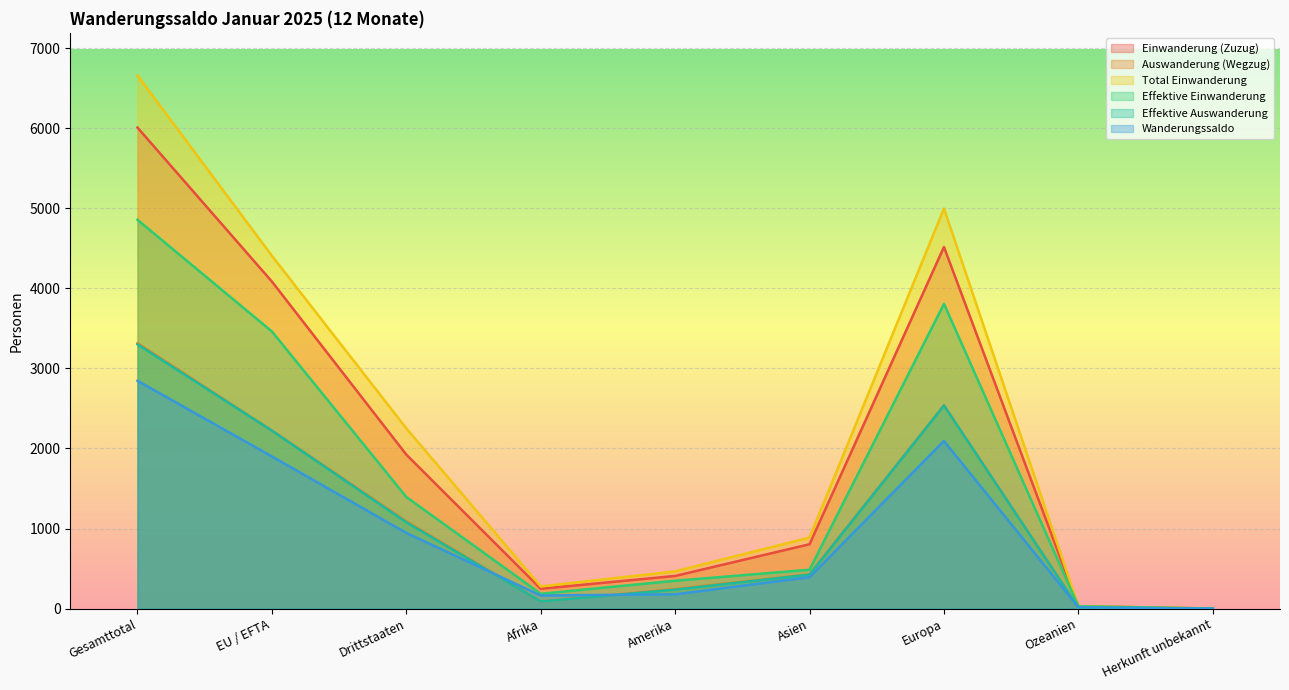

Reading right to left, extract all data points from this chart.

Einwanderung (Zuzug): Herkunft unbekannt=1	Ozeanien=30	Europa=4516	Asien=804	Amerika=408	Afrika=248	Drittstaaten=1923	EU / EFTA=4084	Gesamttotal=6007
Auswanderung (Wegzug): Herkunft unbekannt=2	Ozeanien=12	Europa=2539	Asien=428	Amerika=244	Afrika=89	Drittstaaten=1090	EU / EFTA=2224	Gesamttotal=3314
Total Einwanderung: Herkunft unbekannt=1	Ozeanien=31	Europa=4996	Asien=887	Amerika=465	Afrika=277	Drittstaaten=2251	EU / EFTA=4406	Gesamttotal=6657
Effektive Einwanderung: Herkunft unbekannt=1	Ozeanien=29	Europa=3806	Asien=486	Amerika=348	Afrika=185	Drittstaaten=1394	EU / EFTA=3461	Gesamttotal=4855
Effektive Auswanderung: Herkunft unbekannt=2	Ozeanien=12	Europa=2536	Asien=424	Amerika=237	Afrika=89	Drittstaaten=1078	EU / EFTA=2222	Gesamttotal=3300
Wanderungssaldo: Herkunft unbekannt=-1	Ozeanien=17	Europa=2093	Asien=393	Amerika=179	Afrika=164	Drittstaaten=945	EU / EFTA=1900	Gesamttotal=2845